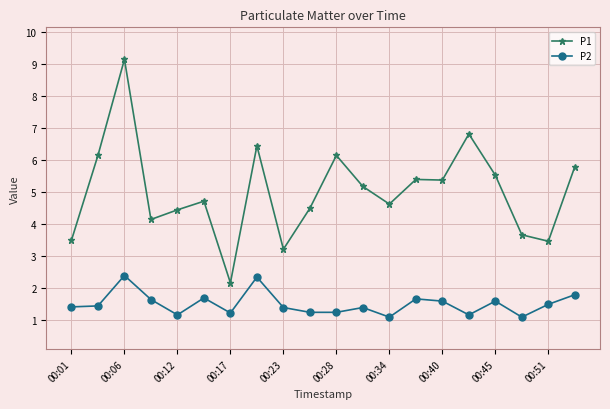

Which series has the largest total across all categories?

P1